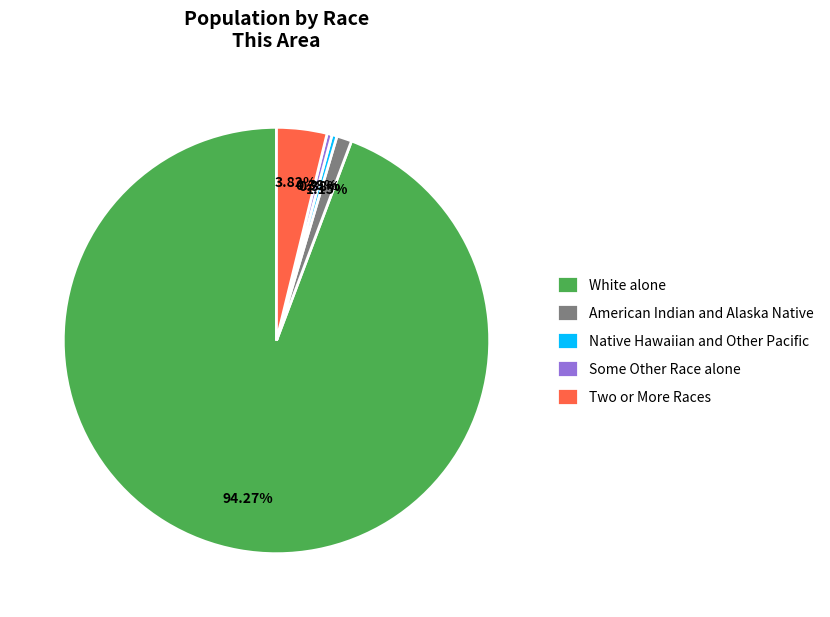

Which has a higher value, White alone or American Indian and Alaska Native?

White alone